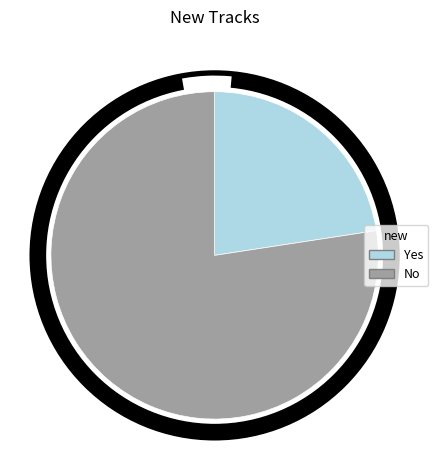

Is Yes the majority of the pie?

No